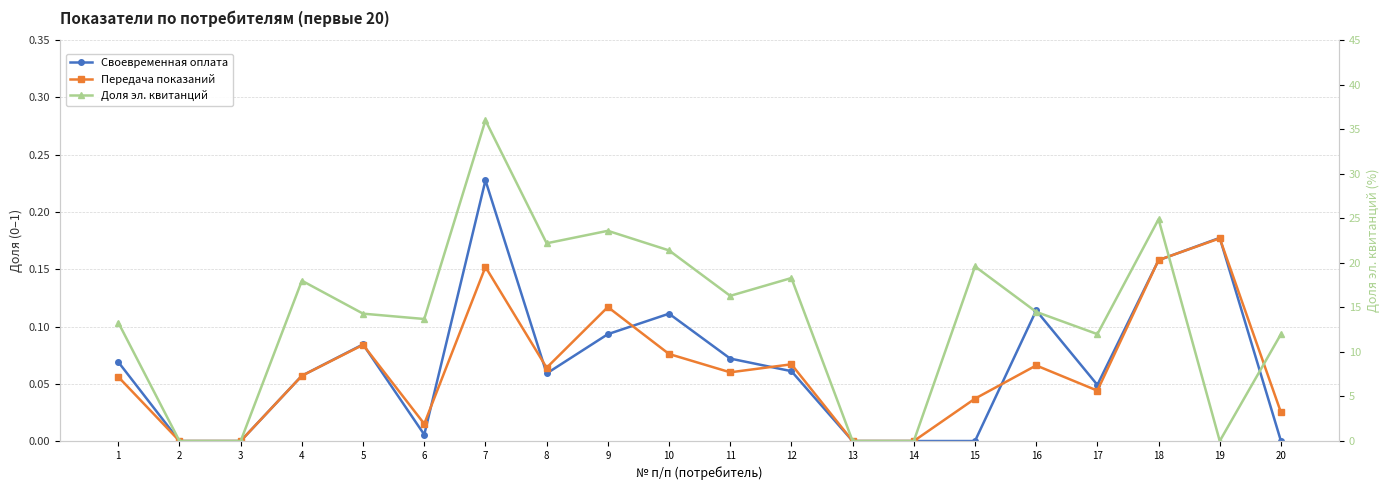

Where is the first local maximum for Доля эл. квитанций?

4